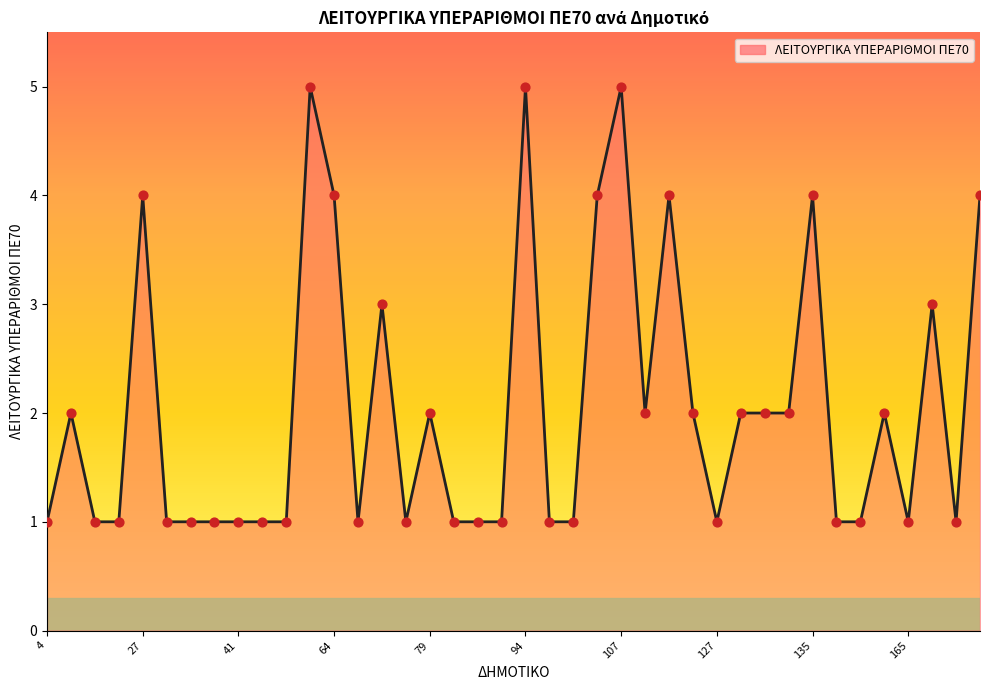

What is the difference between the maximum and minimum values?

4